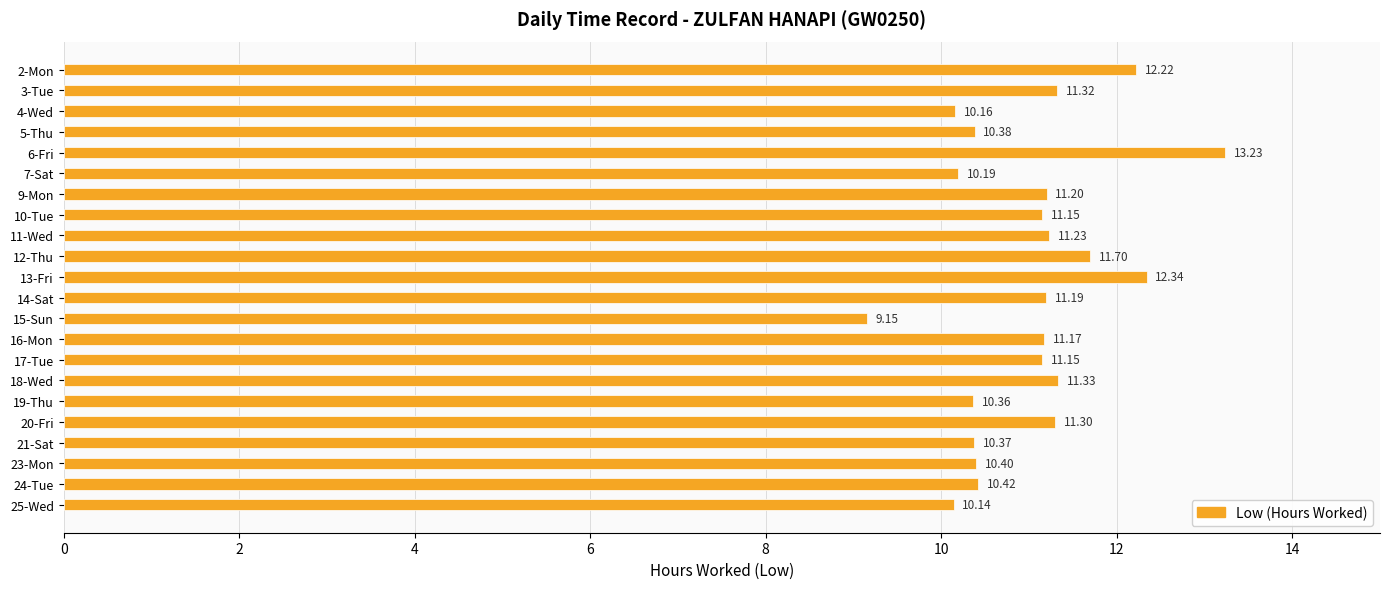

Between 10-Tue and 11-Wed, which is larger?

11-Wed